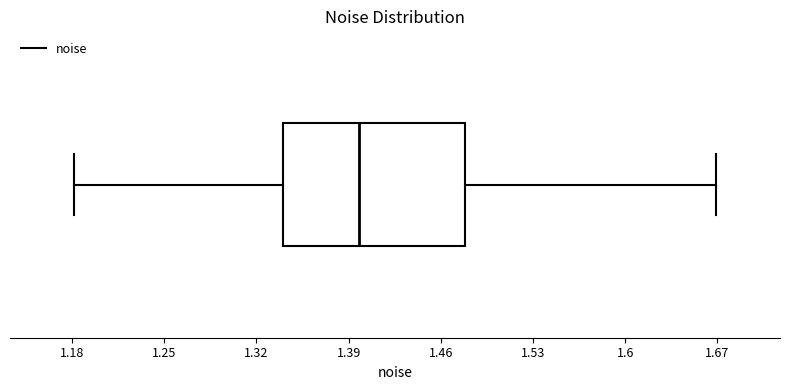

Read this box plot against the x-axis: the position of the median line, the range covered by the box, and the ends of both whiskers. The values are not printed on the chart, so give them approximately, as read against the axis.

median 1.40, box 1.34 to 1.48, whiskers 1.18 to 1.67